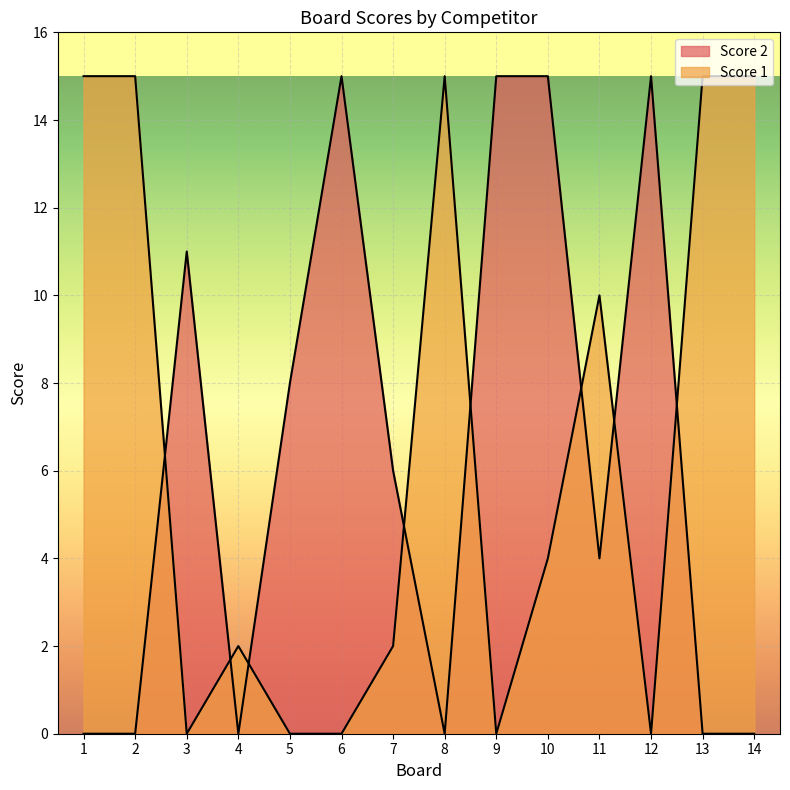

The value of Score 1 at 7 is 2. True or false?

True